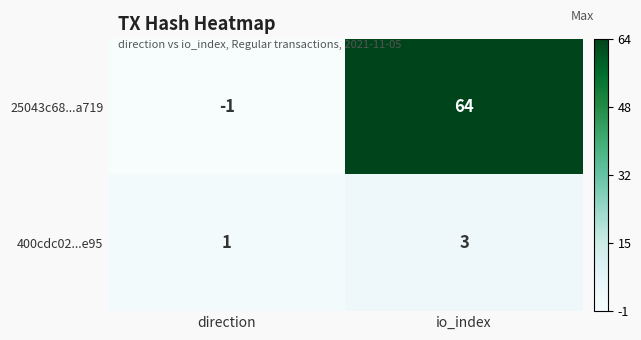

Reading right to left, list all the values displayed in this chart.

25043c68...a719: 64	-1
400cdc02...e95: 3	1